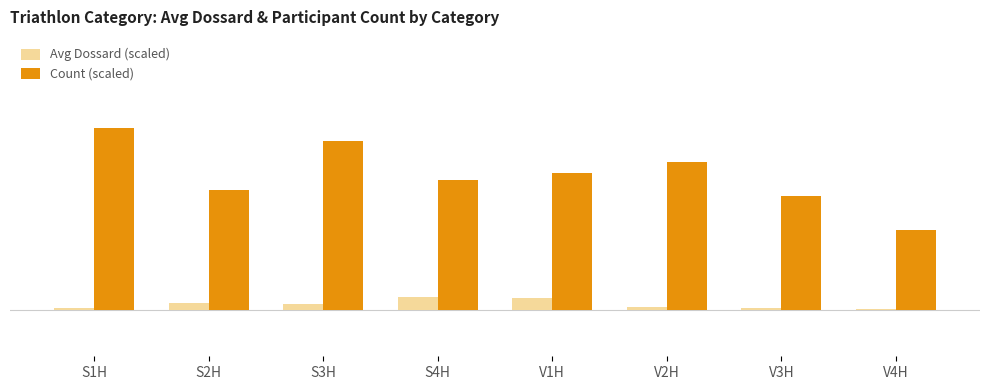

Between S4H and V1H, which series saw the biggest shift?

Count (scaled)